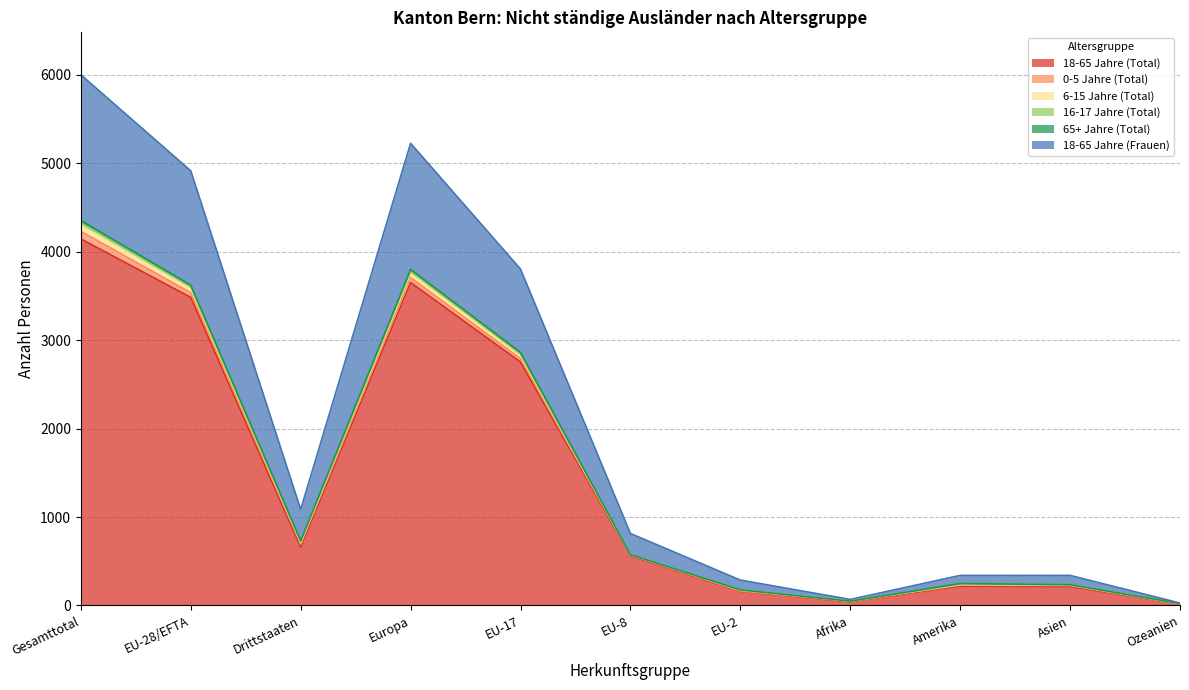

At which category does 16-17 Jahre (Total) reach its first local peak?

Europa